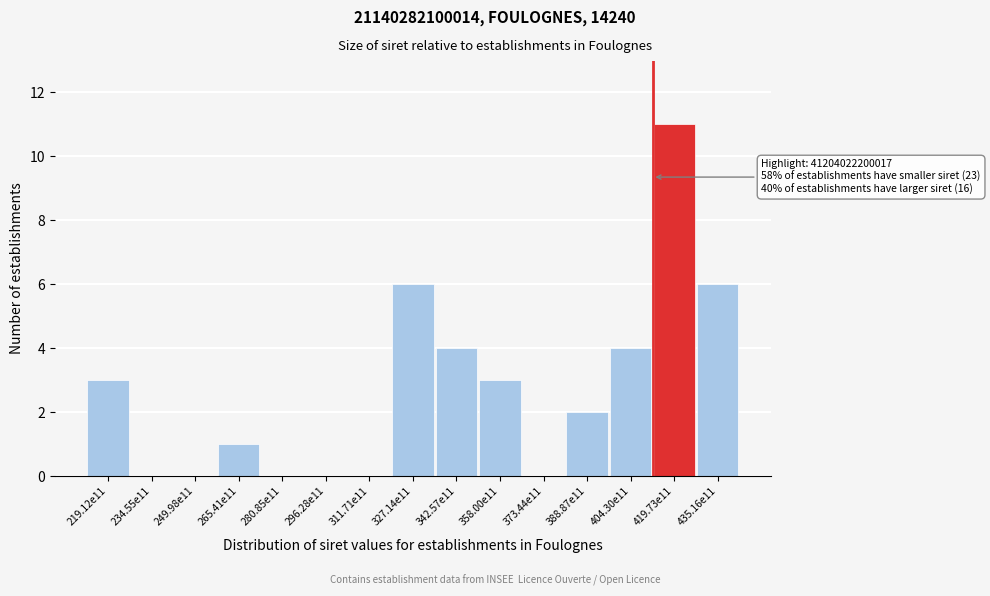

Reading left to right, transcribe all the data shown in this chart.

219.12e11=3	234.55e11=0	249.98e11=0	265.41e11=1	280.85e11=0	296.28e11=0	311.71e11=0	327.14e11=6	342.57e11=4	358.00e11=3	373.44e11=0	388.87e11=2	404.30e11=4	419.73e11=11	435.16e11=6